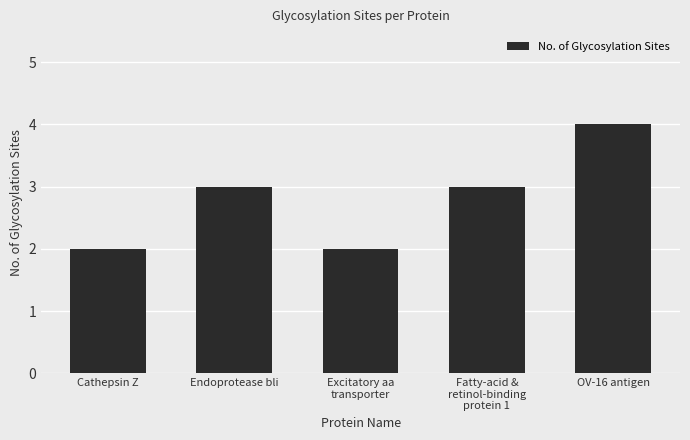

How many data points does each series have?

5